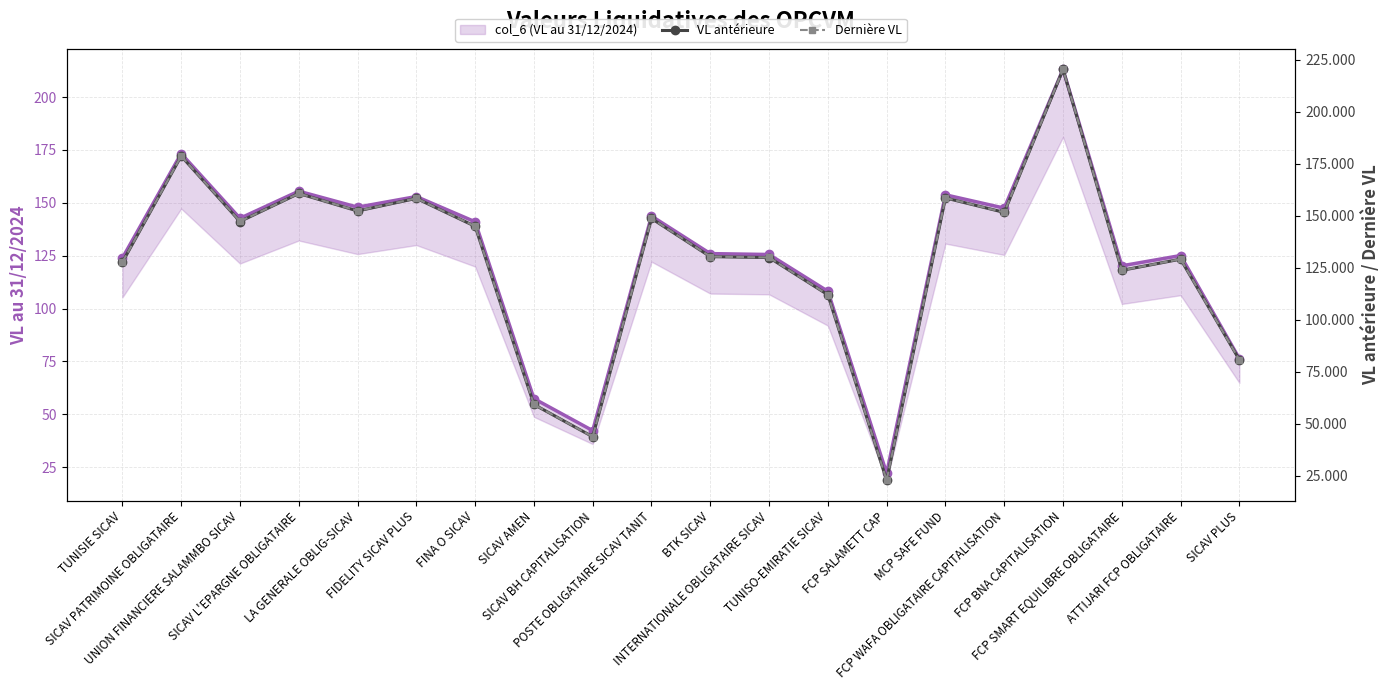

What is the sum of the Dernière VL values at FCP WAFA OBLIGATAIRE CAPITALISATION and TUNISIE SICAV?

279.2